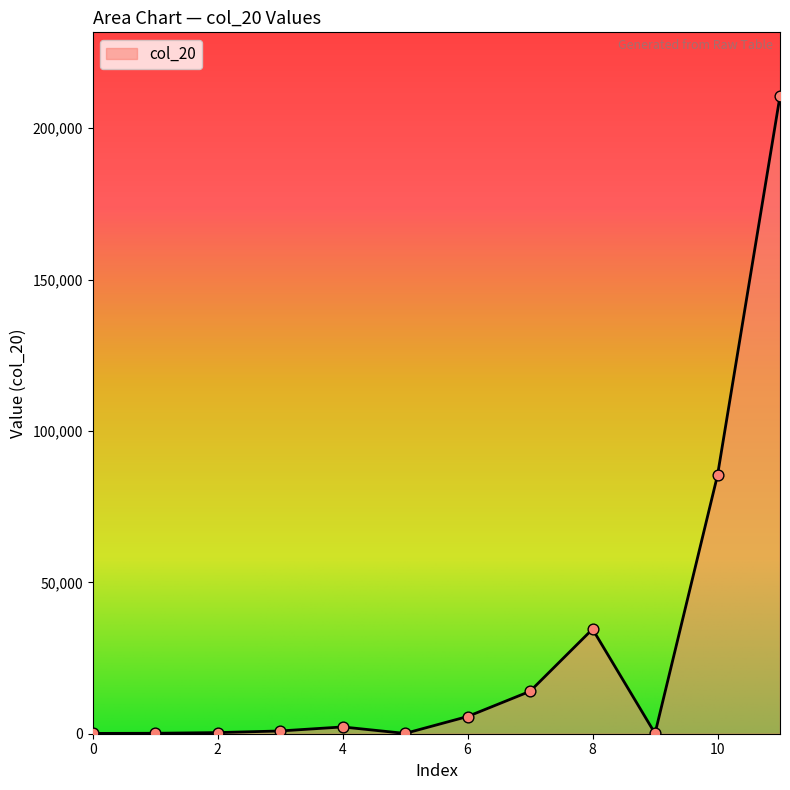

What is the greatest value displayed?

210580